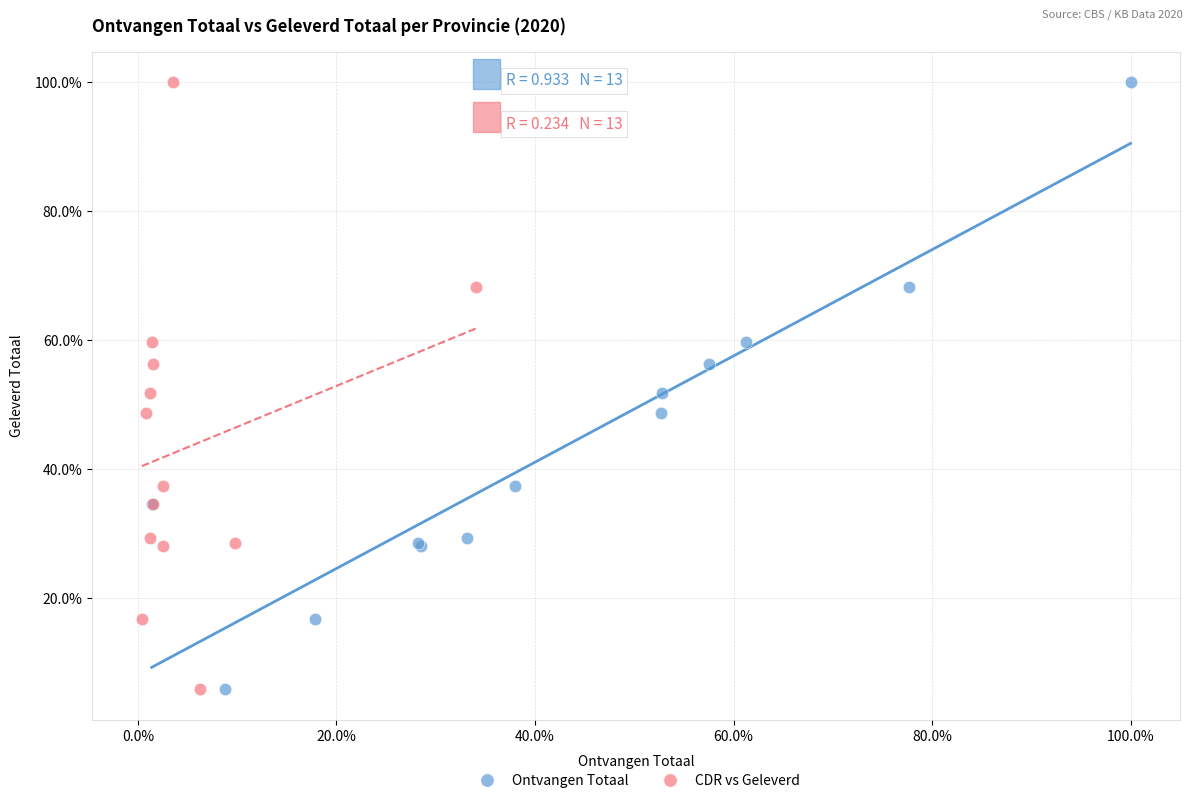

What are all the series names shown in the legend?

Ontvangen Totaal, CDR vs Geleverd